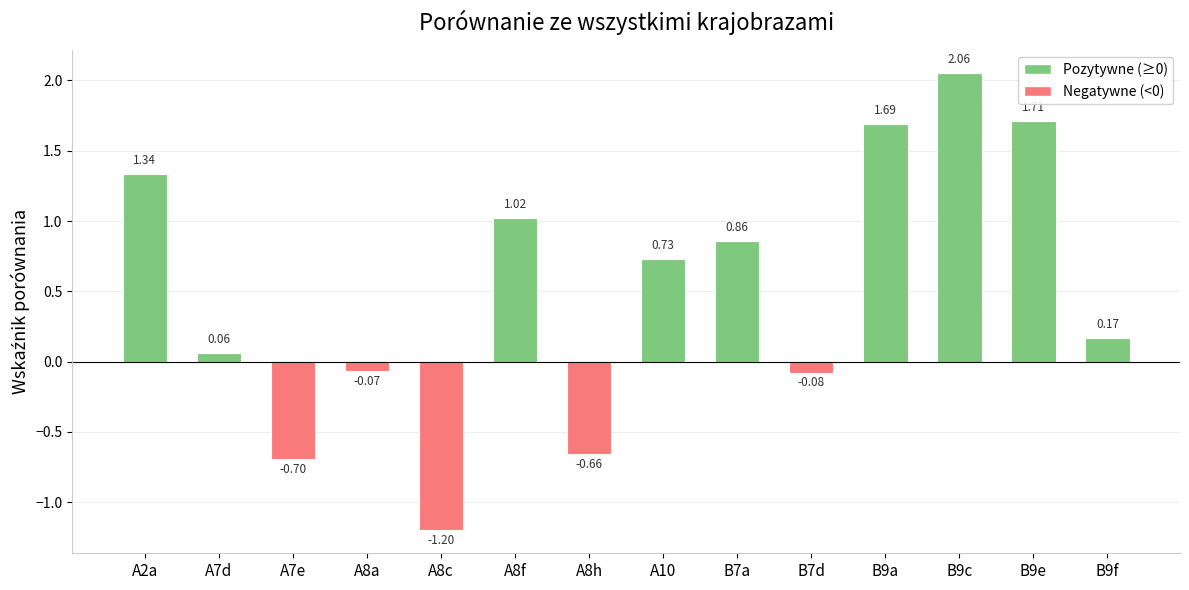

How many series are shown in this chart?

1